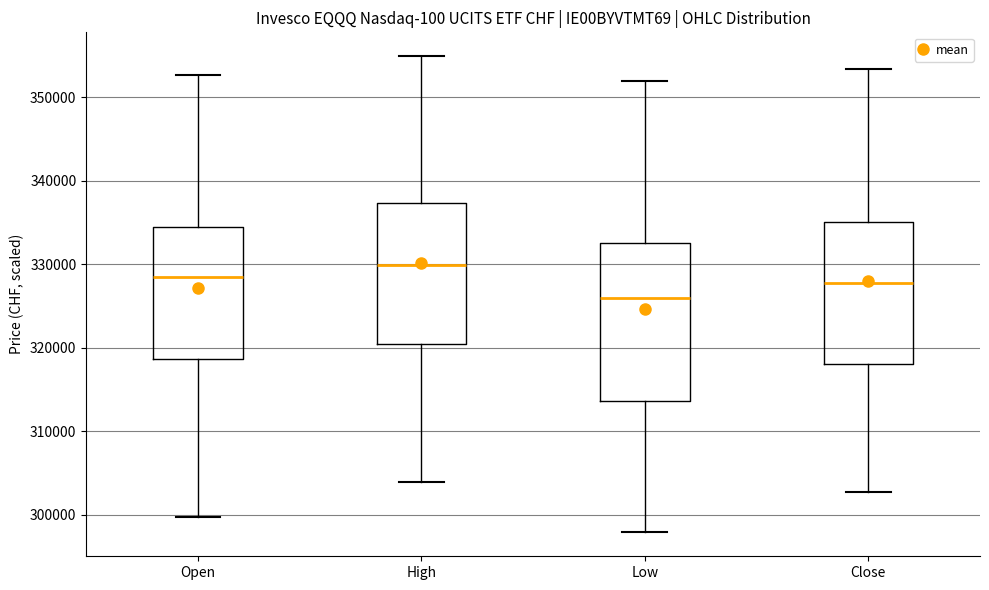

Which box is the tallest, from its lower edge to its upper edge?

Low